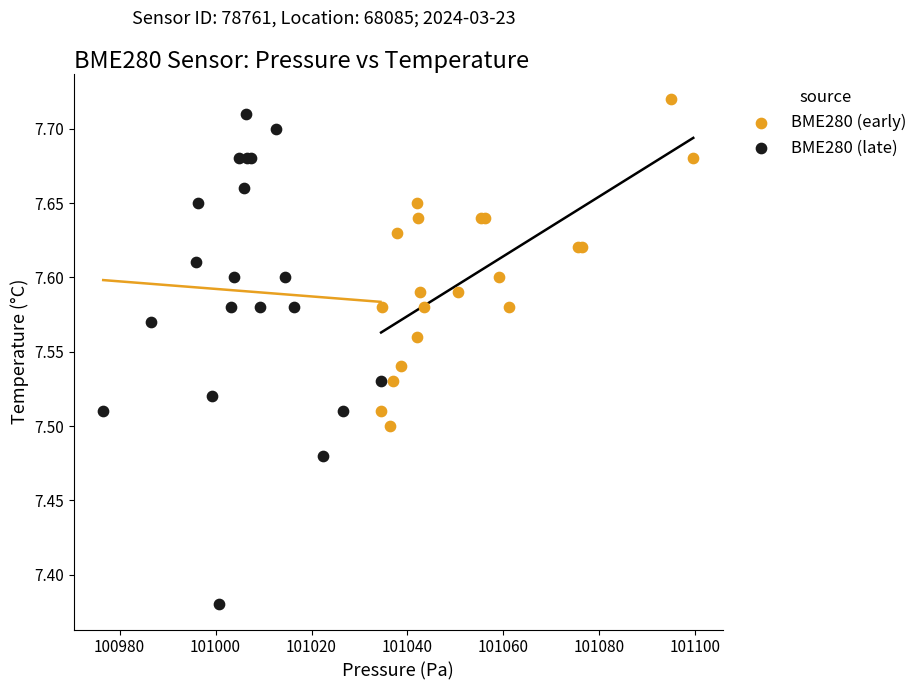

Which series contains the lowest Y value?

BME280 (late)